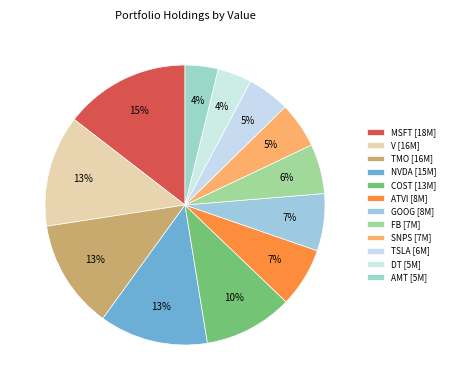

To the nearest percent, what portion does TMO represent?

13%